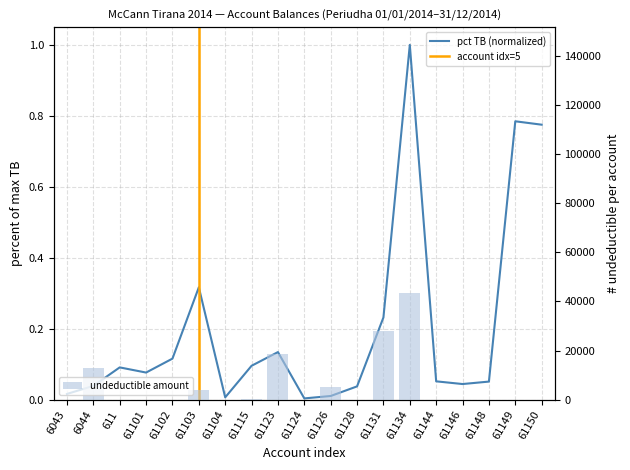

The value at 61126 is 0.0. True or false?

True